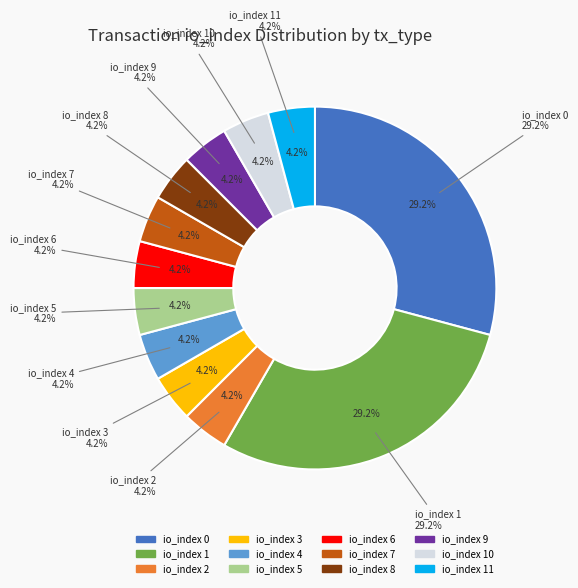

Between io_index_4 and io_index_10, which is larger?

io_index_10